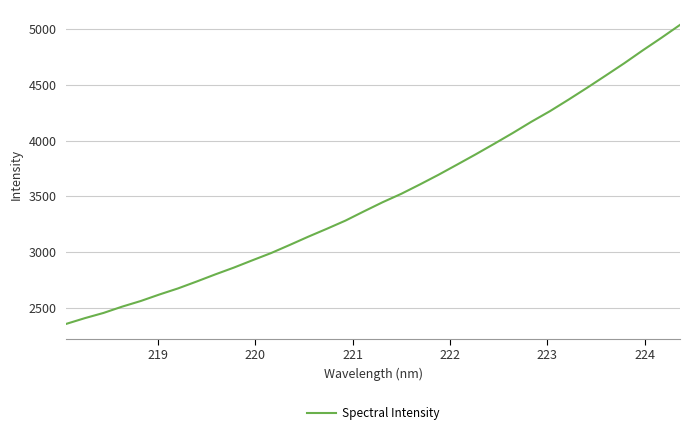

What is the smallest value displayed?

2357.6